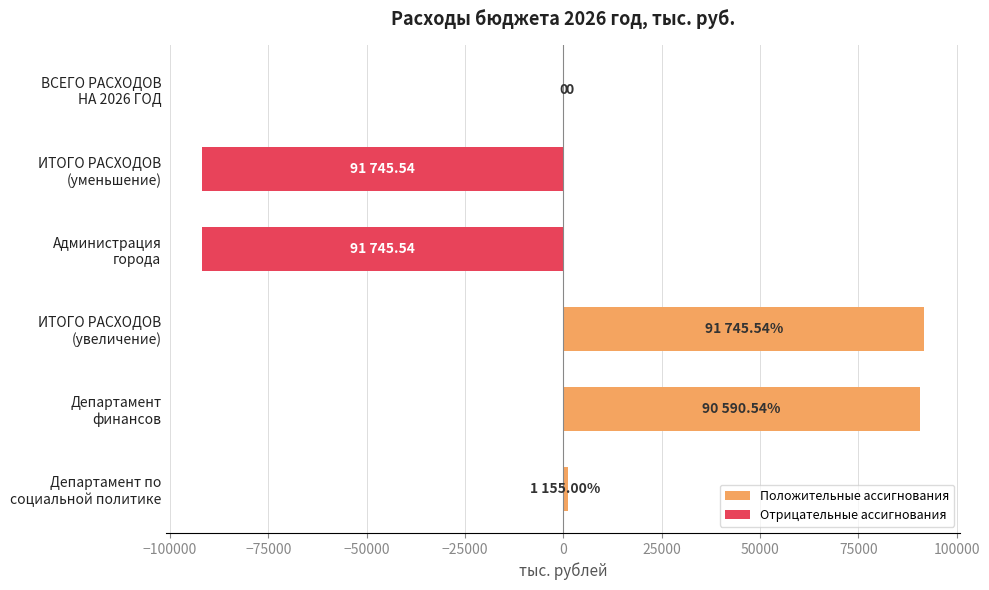

How many negative values does the Отрицательные ассигнования series have?

2